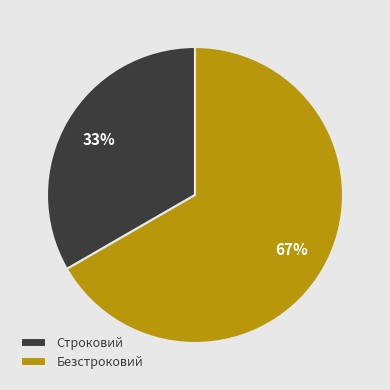

The Безстроковий slice represents 73% of the pie. True or false?

False